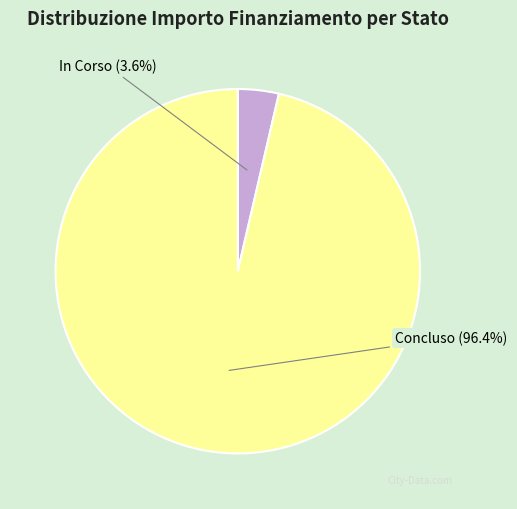

Is there a majority slice in this chart?

Yes